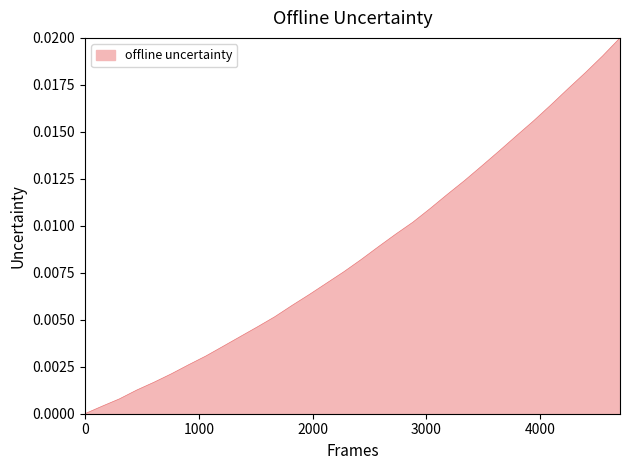

True or false: the data has more than 2 interior local peaks.

False